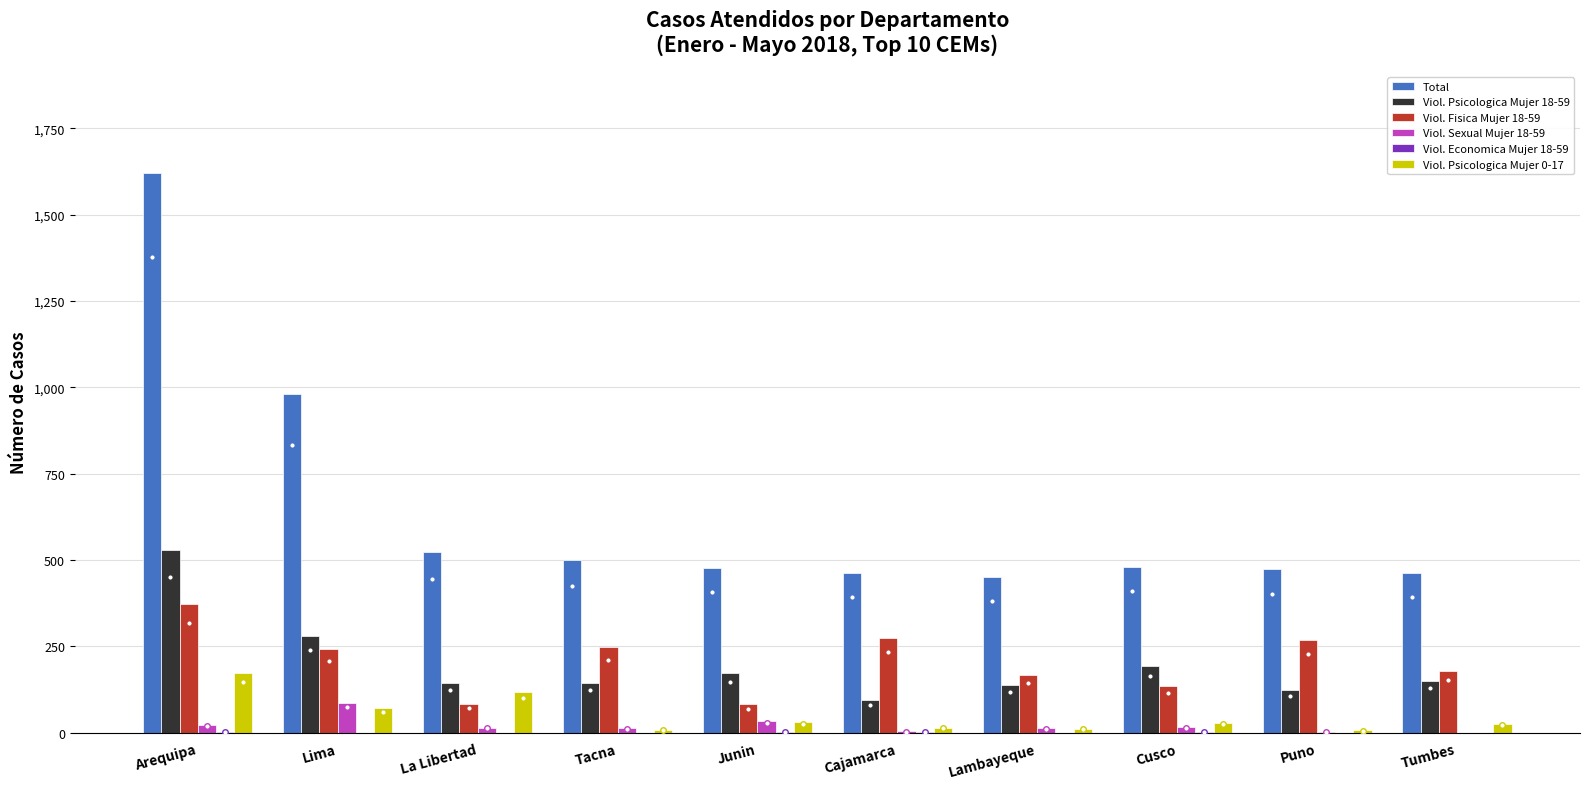

What is the approximate value of Total at Junin, to the nearest 10?

480